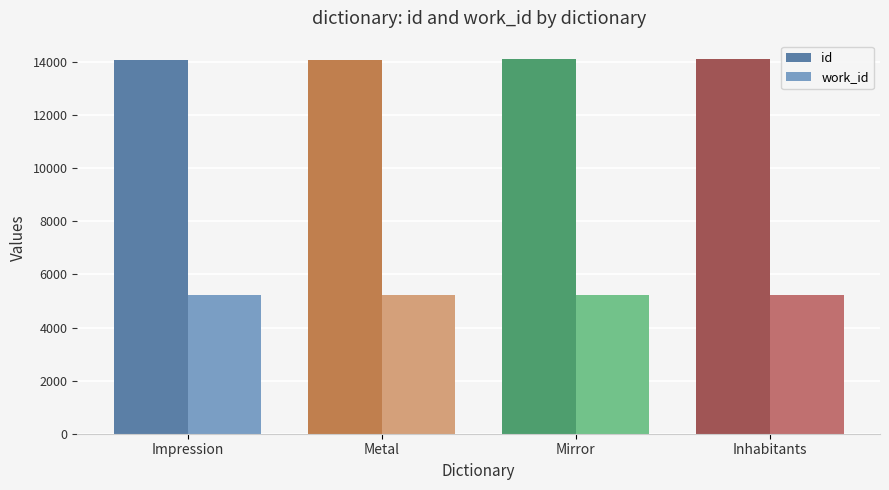

What is the maximum value for work_id?

5214